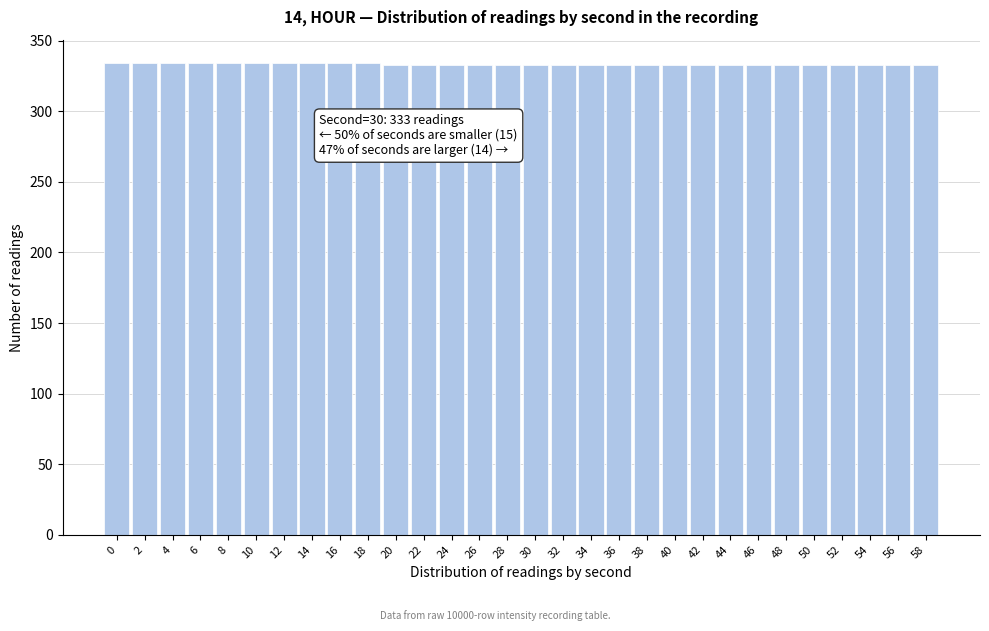

What is the ratio of the value at 38 to the value at 40?

1.0